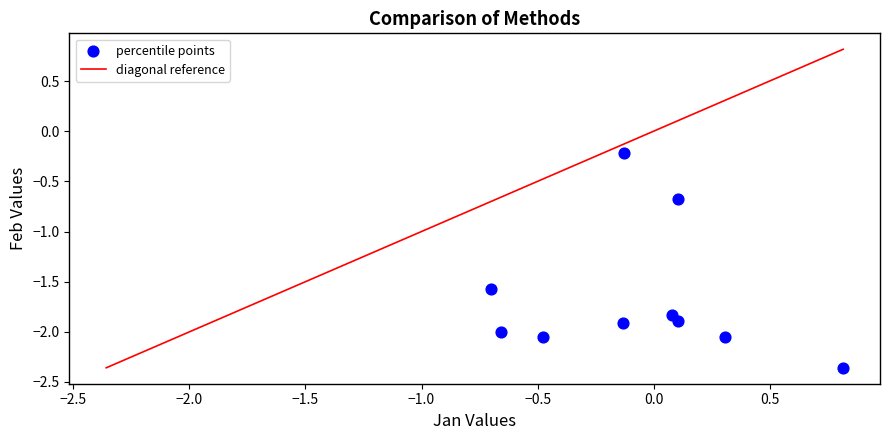

What is the range of Y values (max minus min)?

2.1